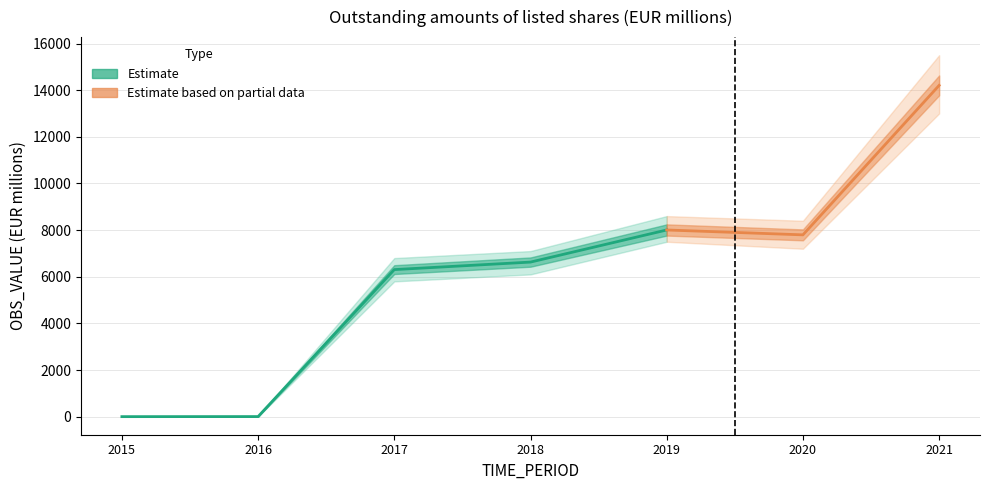

At which label is the value closest to 7102?

2018